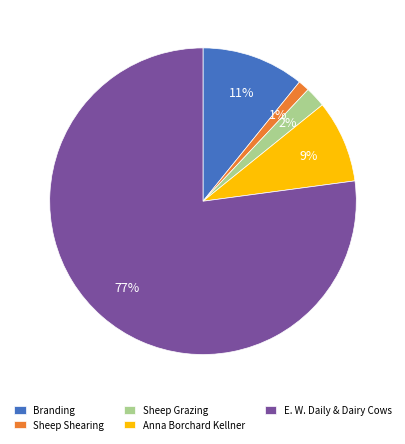

What percentage is the Sheep Grazing slice, to the nearest percent?

2%